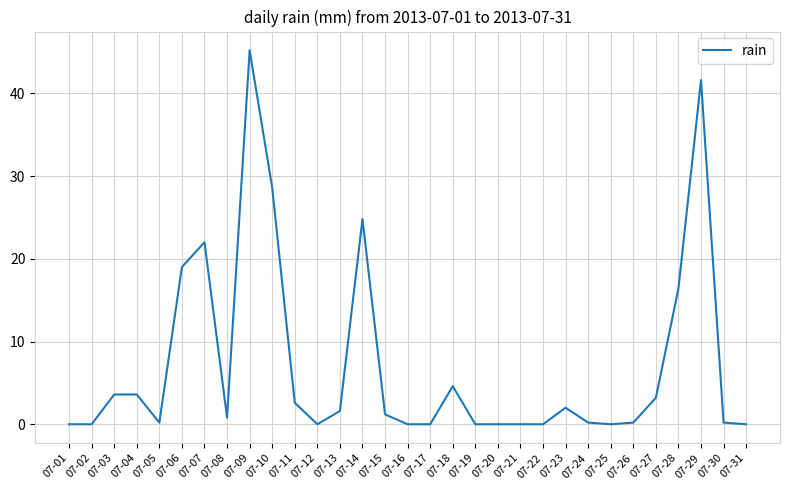

How many series are shown in this chart?

1